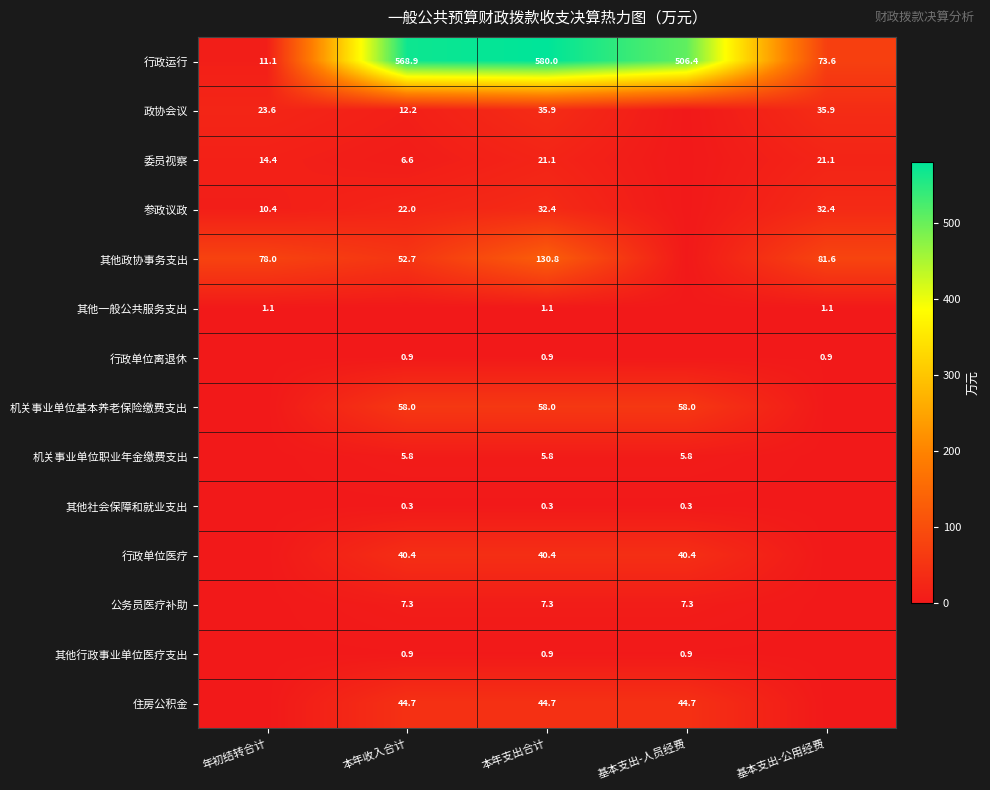

Is the value of 公务员医疗补助 at 本年收入合计 greater than the value of 政协会议 at 基本支出-公用经费?

No